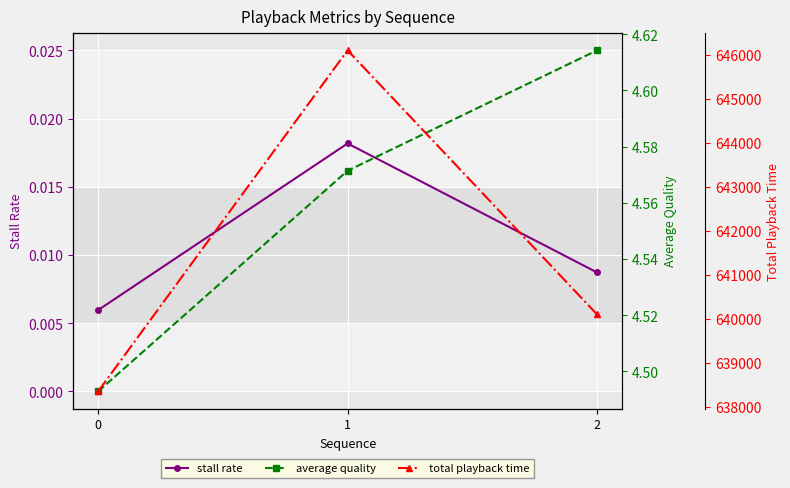

The value of average quality at 2 is 4.6. True or false?

True